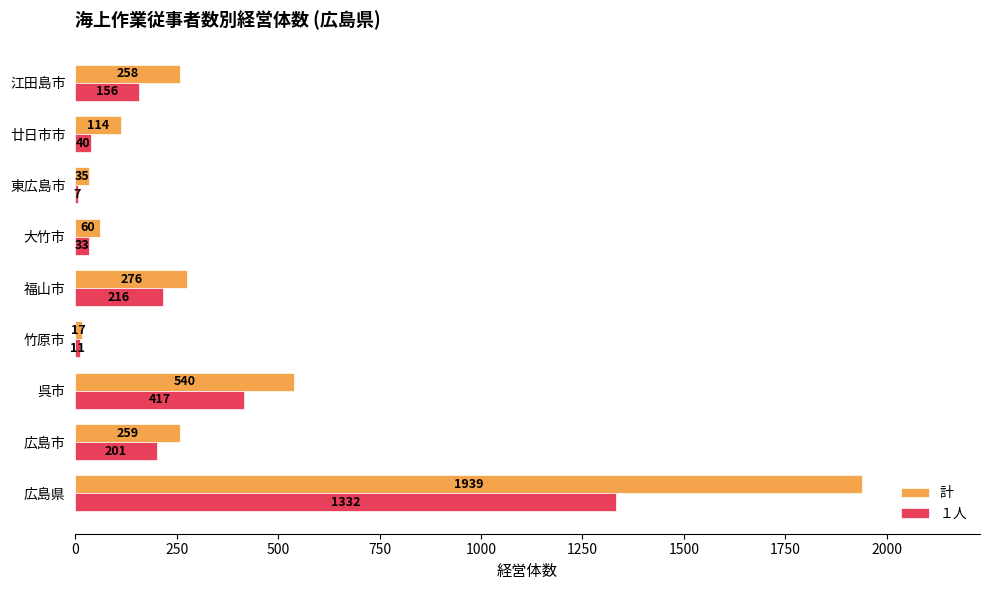

Which series has the widest spread of values?

計